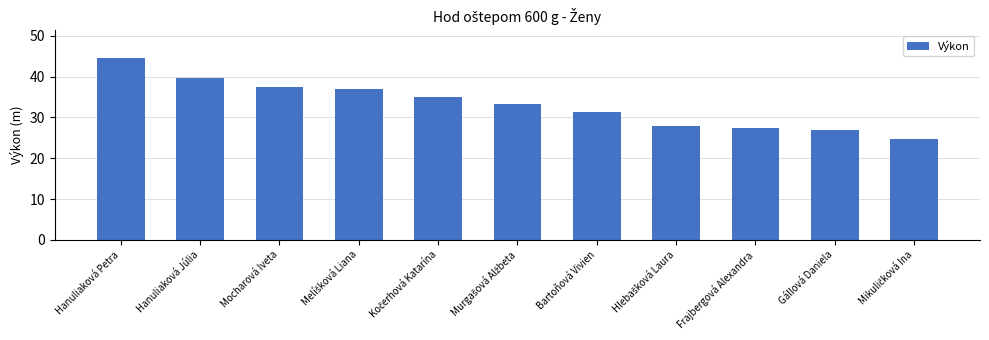

How many data points are less than 33?

5